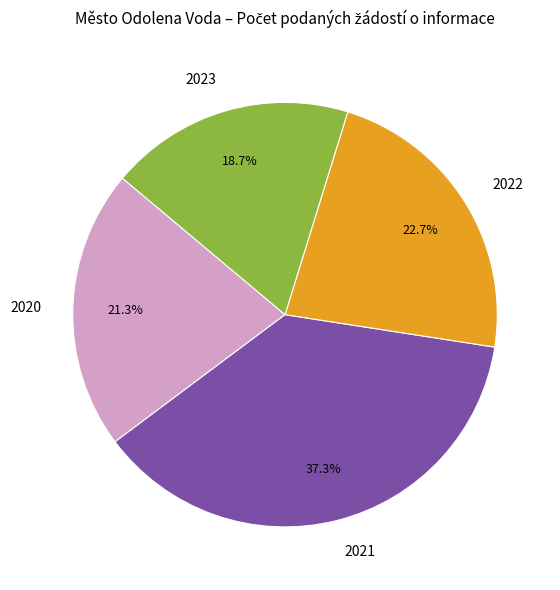

Do 2021 and 2023 together represent more than half of the pie?

Yes